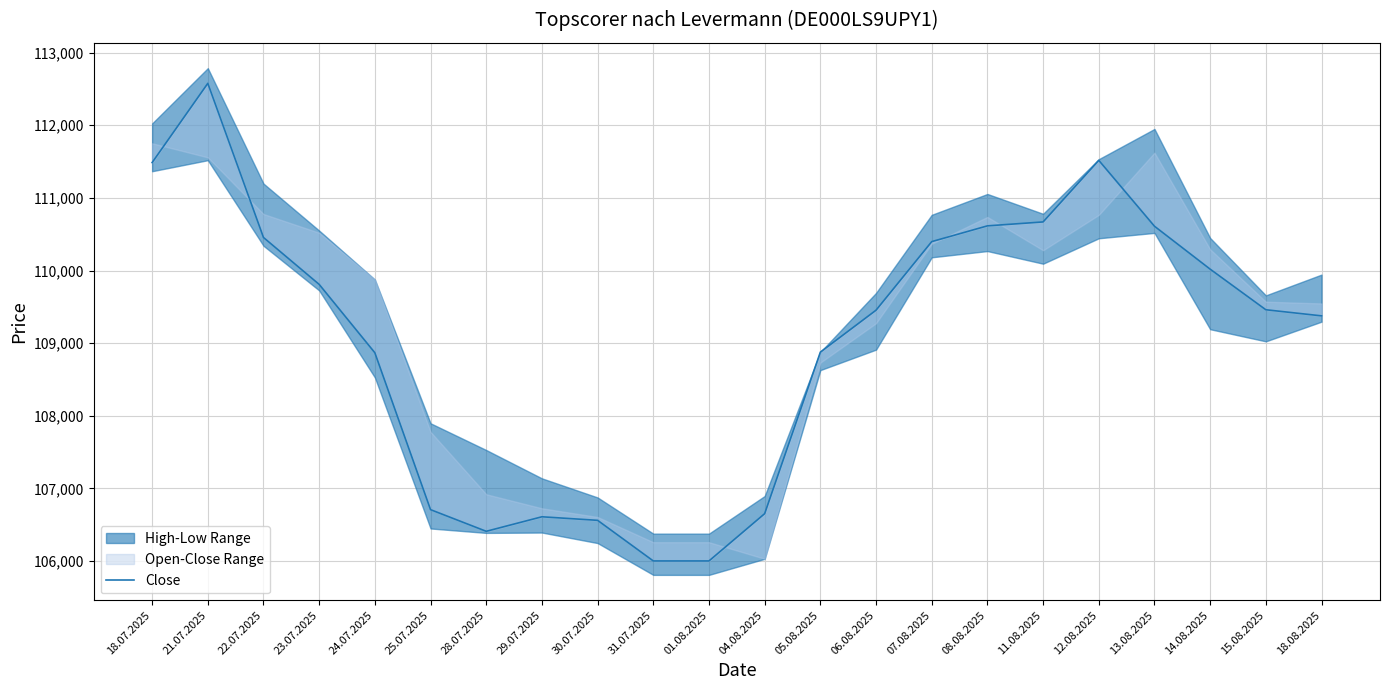

Does the chart have visible grid lines?

Yes